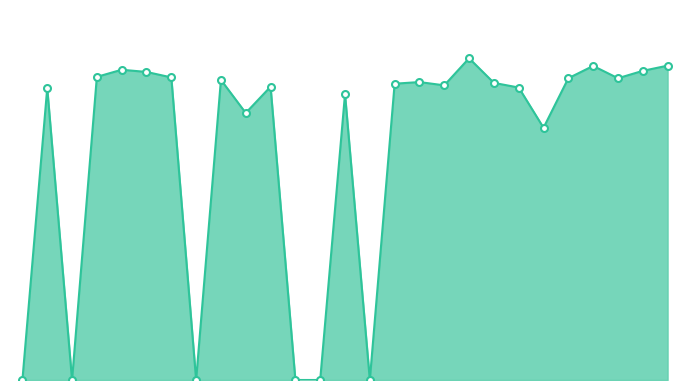

Reading left to right, extract all data points from this chart.

0.0	10.7	0.0	11.1	11.3	11.3	11.1	0.0	11.0	9.8	10.7	0.0	0.0	10.4	0.0	10.8	10.9	10.8	11.8	10.9	10.7	9.2	11.0	11.5	11.0	11.3	11.5